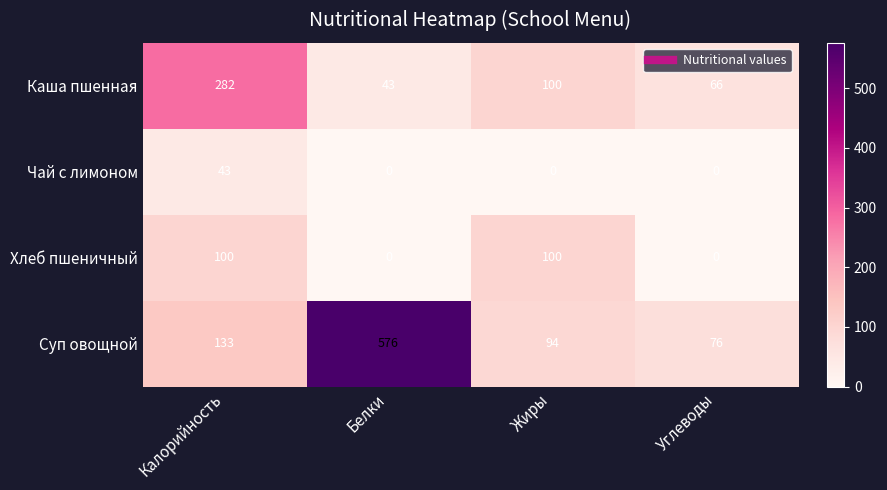

What is the difference between the maximum and second lowest values in the Каша пшенная series?

216